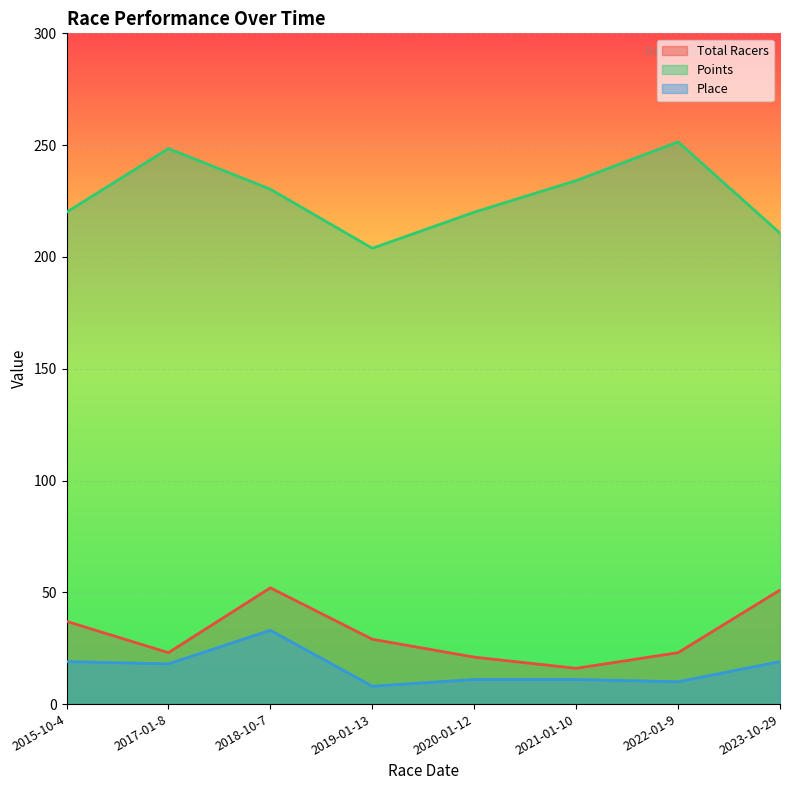

How many lines are shown in the chart?

3